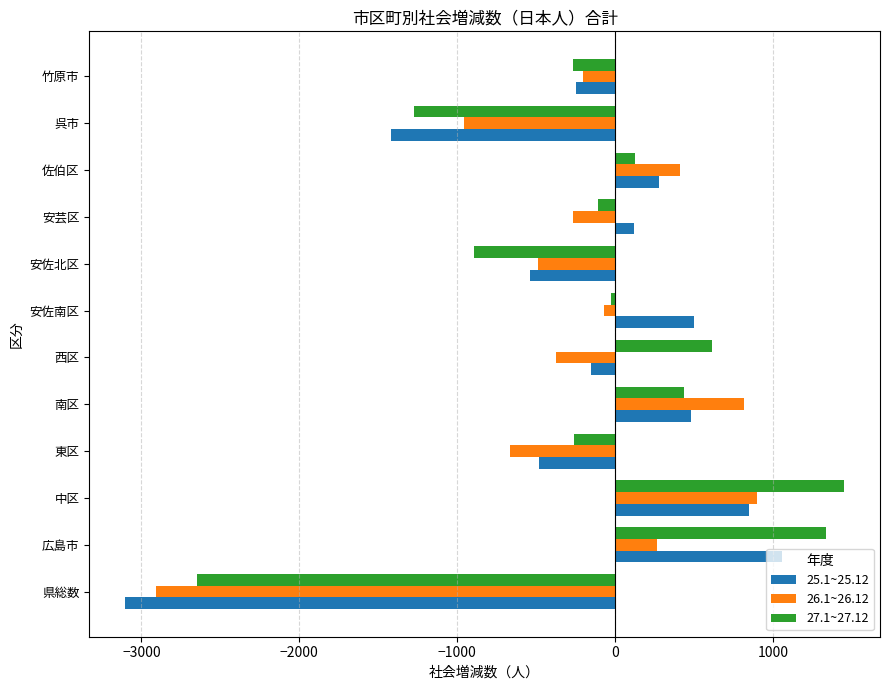

How many negative values does the 27.1~27.12 series have?

7